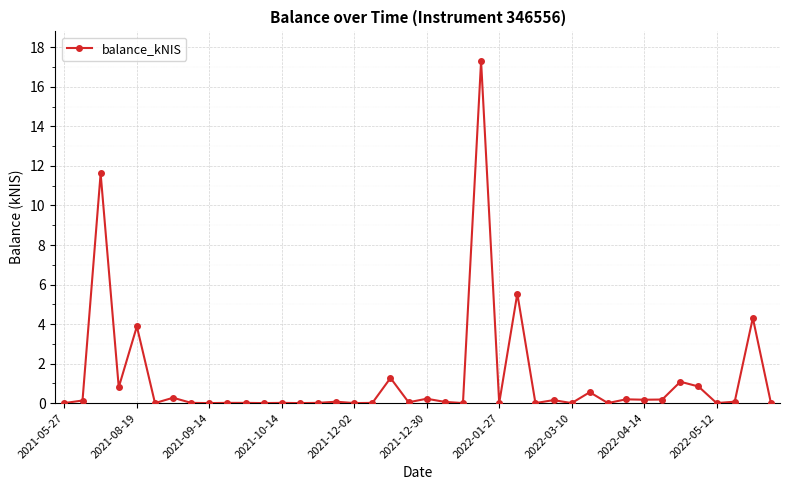

What is the difference between the maximum and second lowest values?

17.3